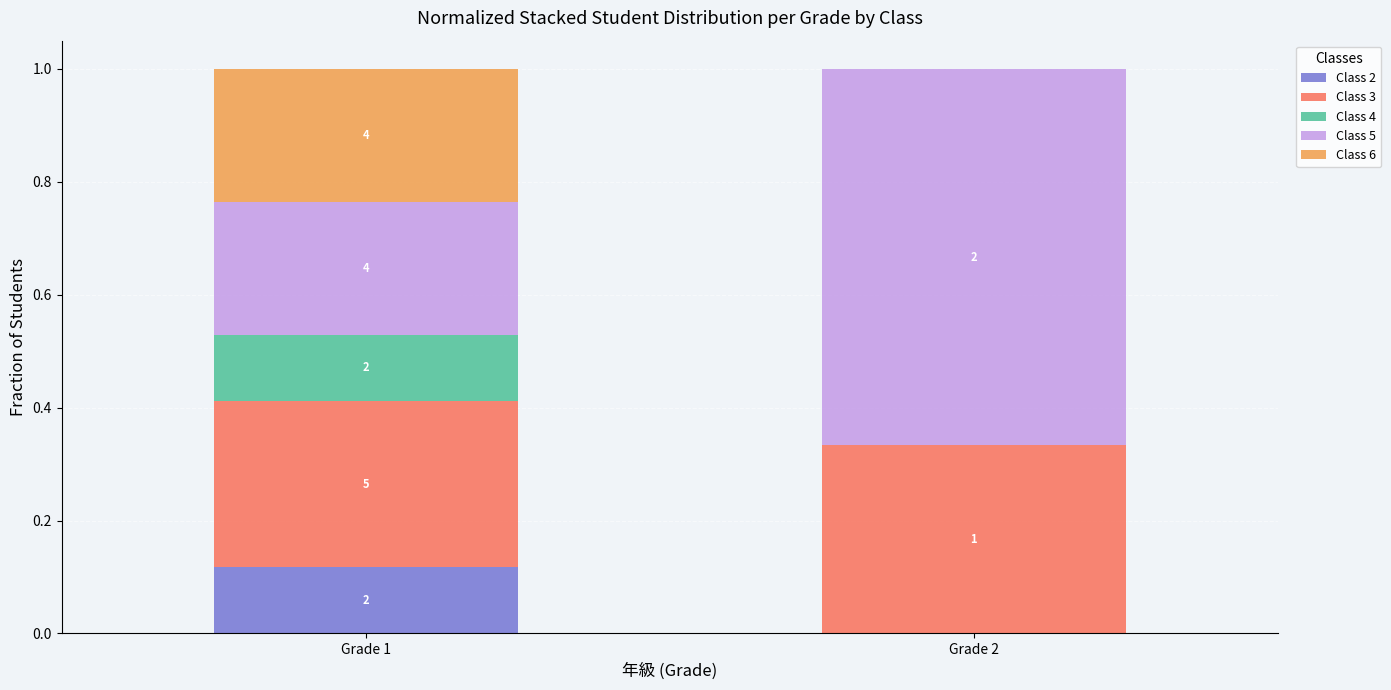

What are all the series names shown in the legend?

Class 2, Class 3, Class 4, Class 5, Class 6